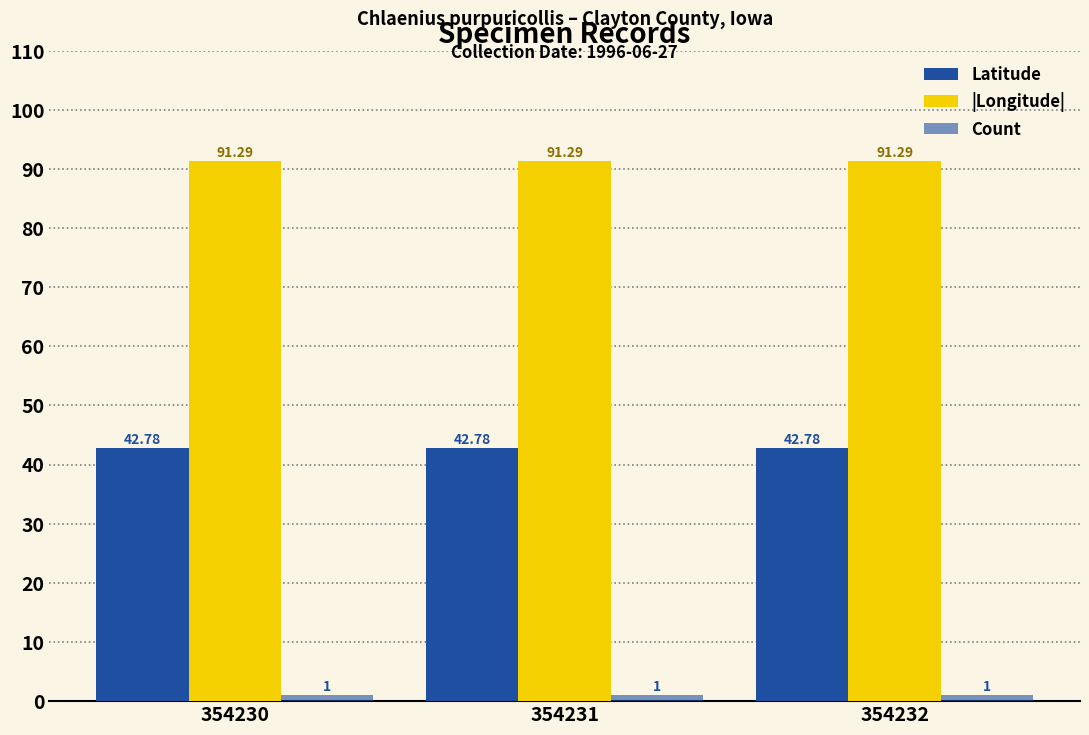

Which series has the widest spread of values?

Latitude